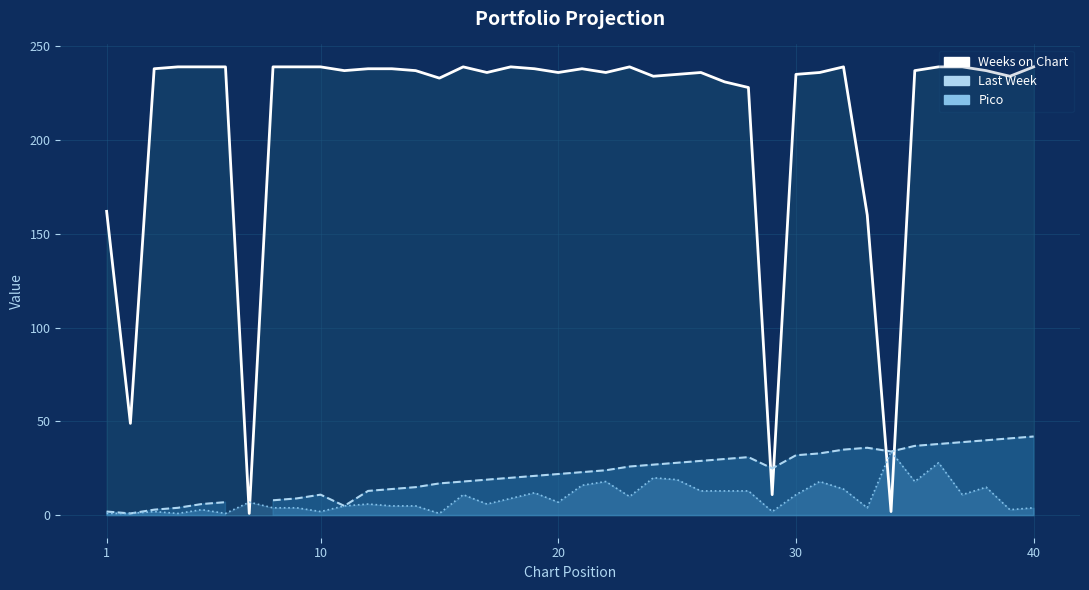

Which series has the largest total across all categories?

Weeks on Chart (line)